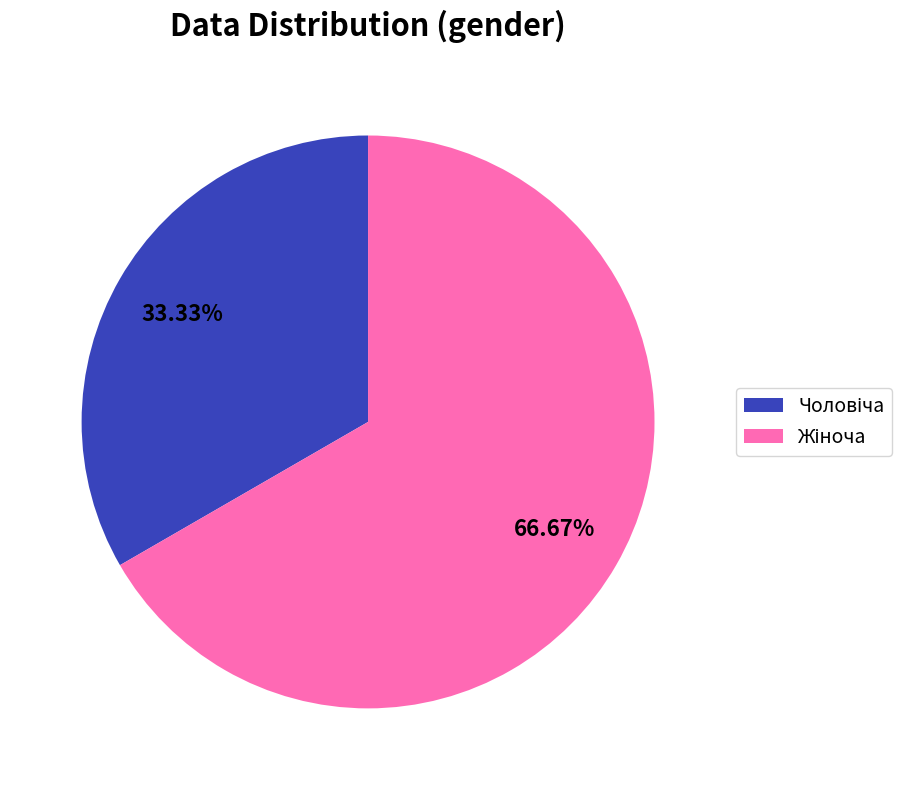

Count the number of slices in the pie.

2